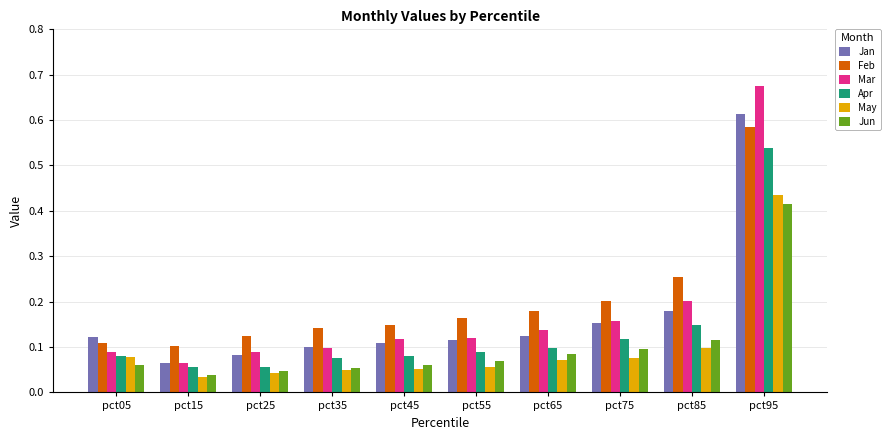

Which series has the largest range (max minus min)?

Mar